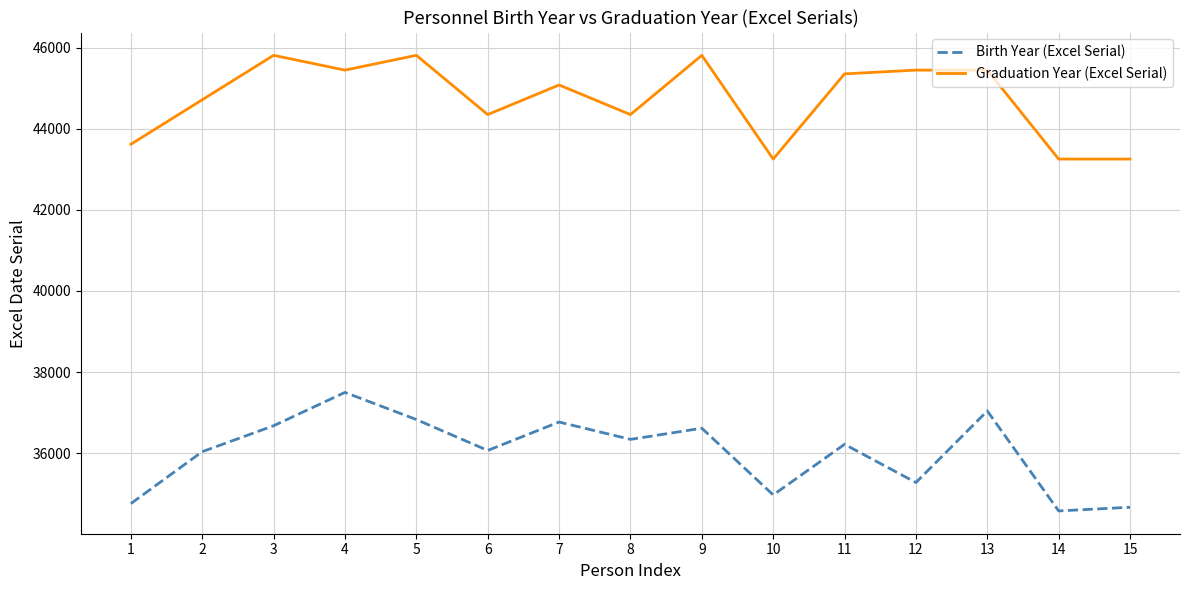

List the series in order of their peak value, lowest first.

Birth Year (Excel Serial), Graduation Year (Excel Serial)